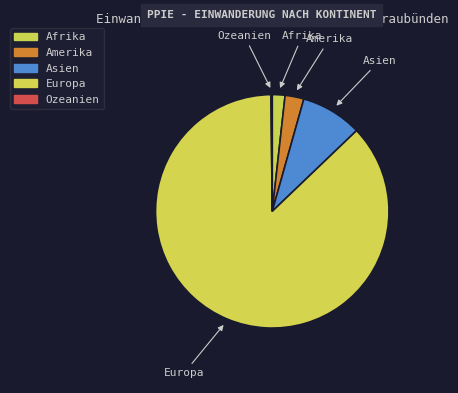

True or false: Europa accounts for 87% of the total.

True